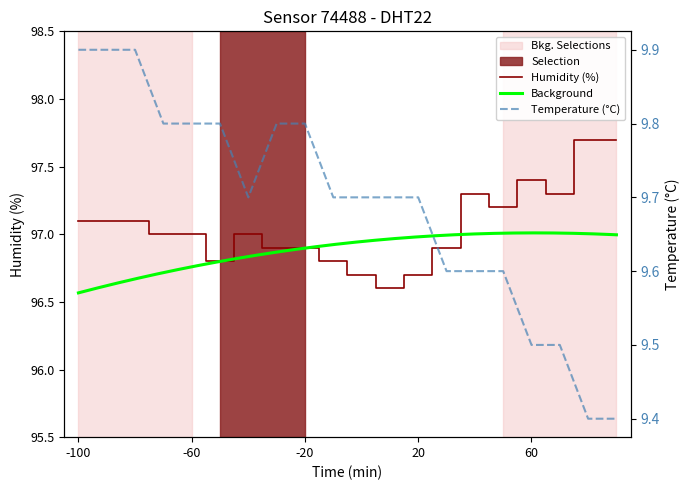

Which series has the largest total across all categories?

humidity